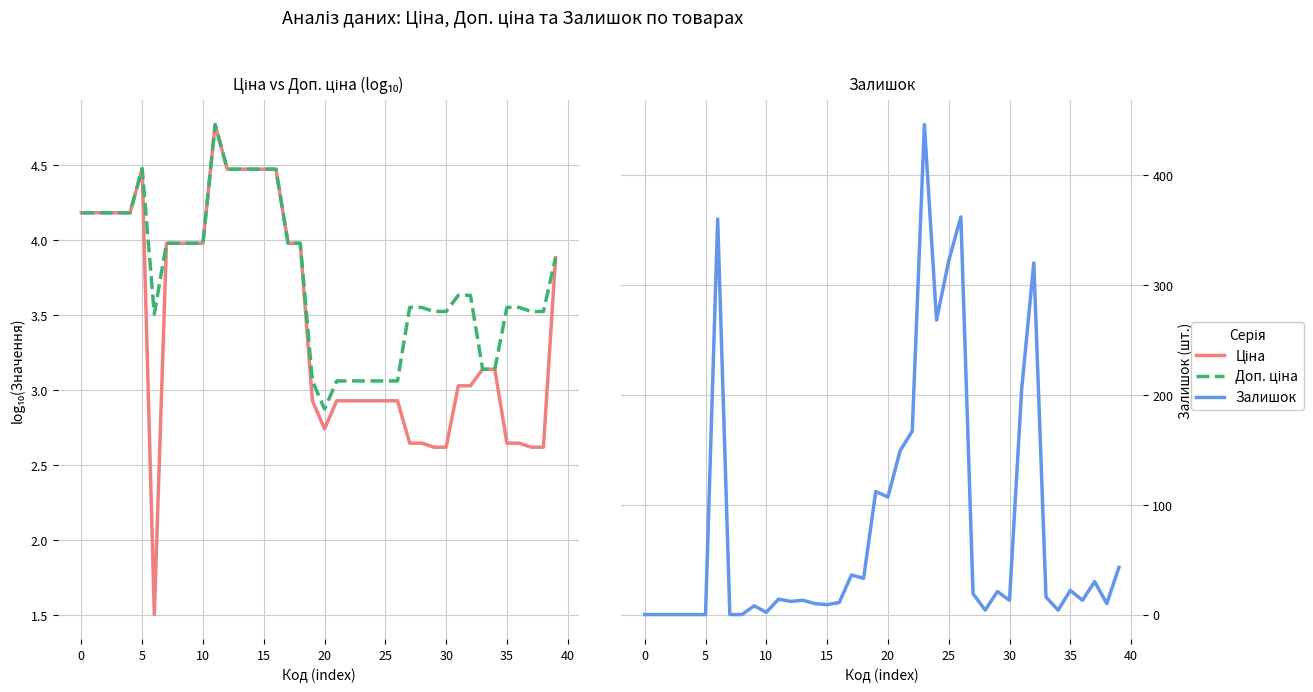

Where do Ціна and Залишок first cross each other?

20 and 25